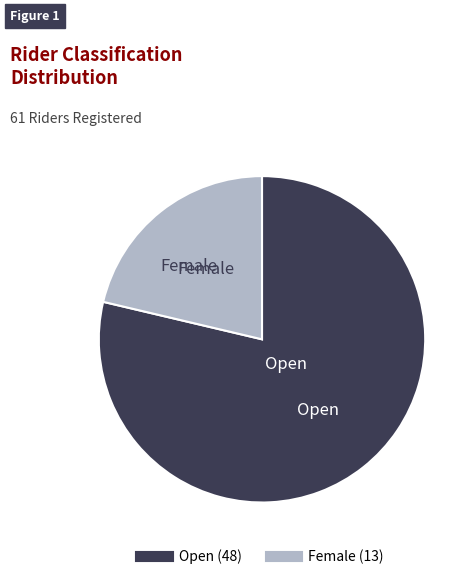

Rank the categories by value from lowest to highest.

Female, Open